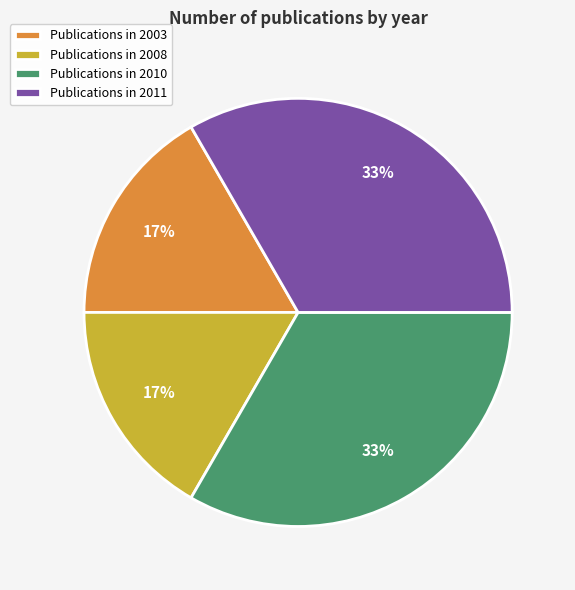

The Publications in 2011 slice represents 33% of the pie. True or false?

True